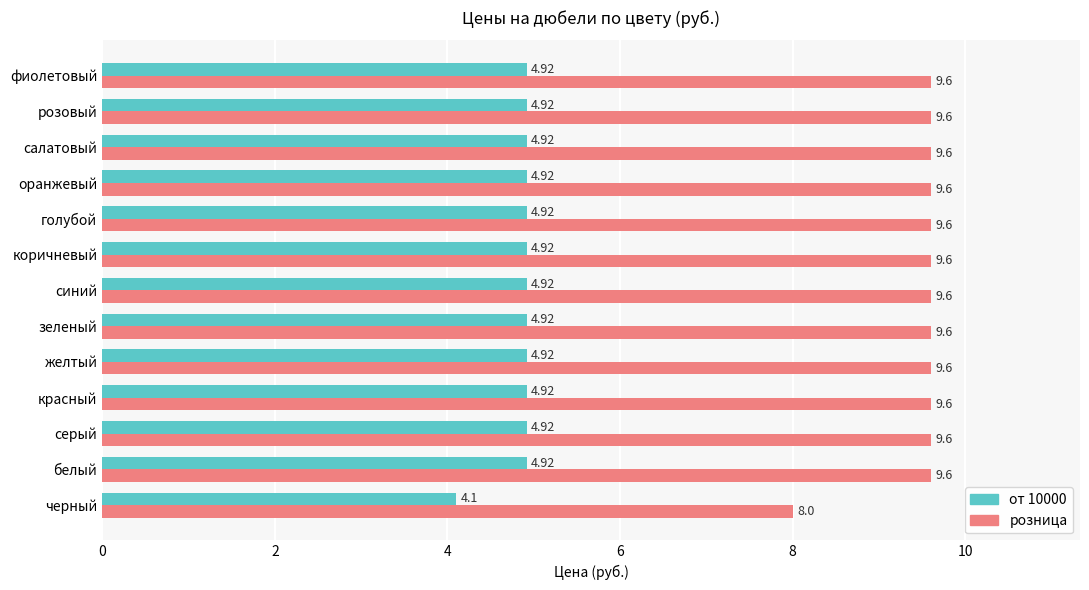

How many data points in розница are less than 9?

1